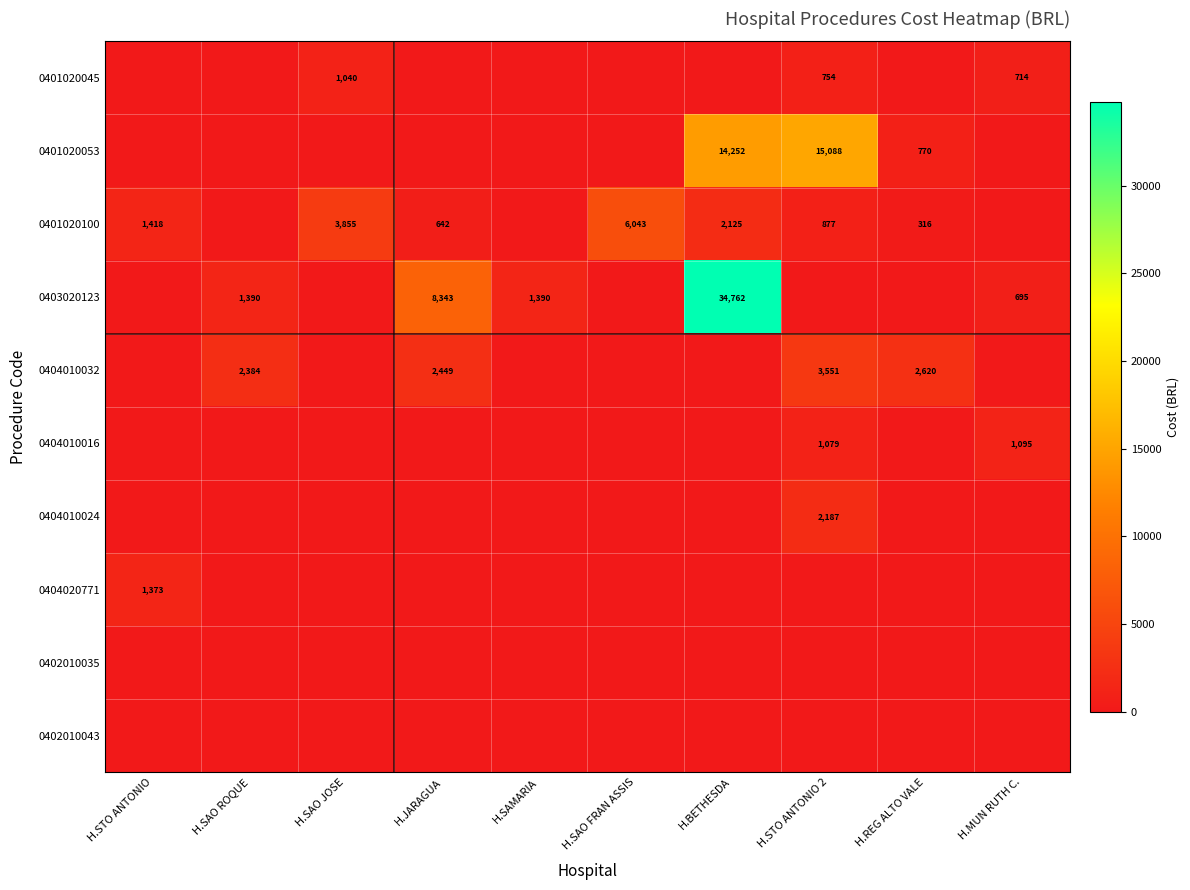

The 0404010032 series shows 3499 at H.REG ALTO VALE. True or false?

False